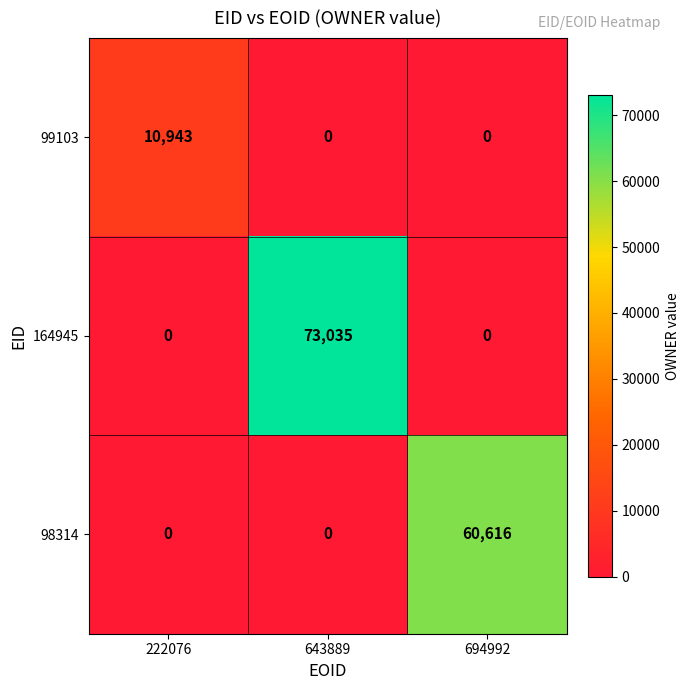

Is it true that 99103 equals 0 at 694992?

True